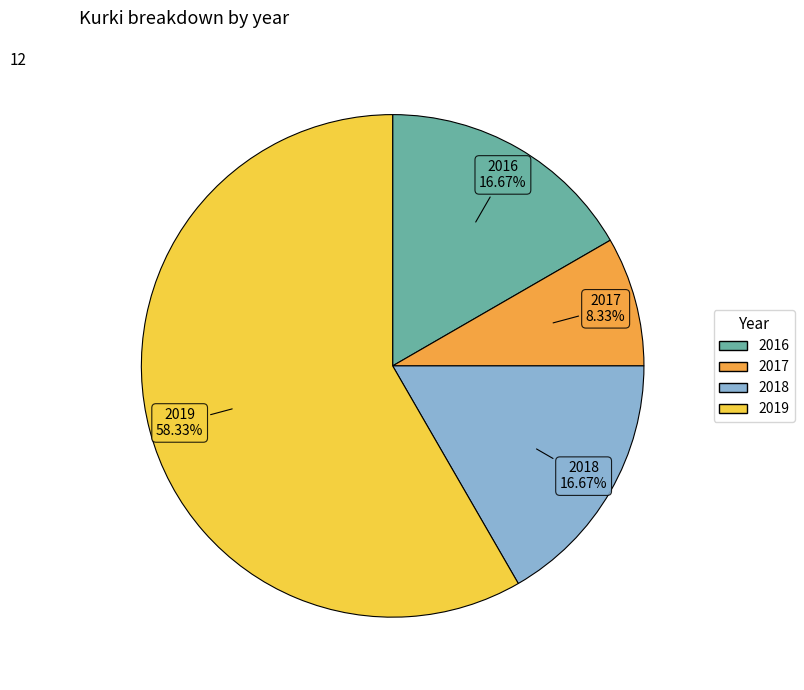

What is the ratio of the value at 2016 to the value at 2018?

1.0